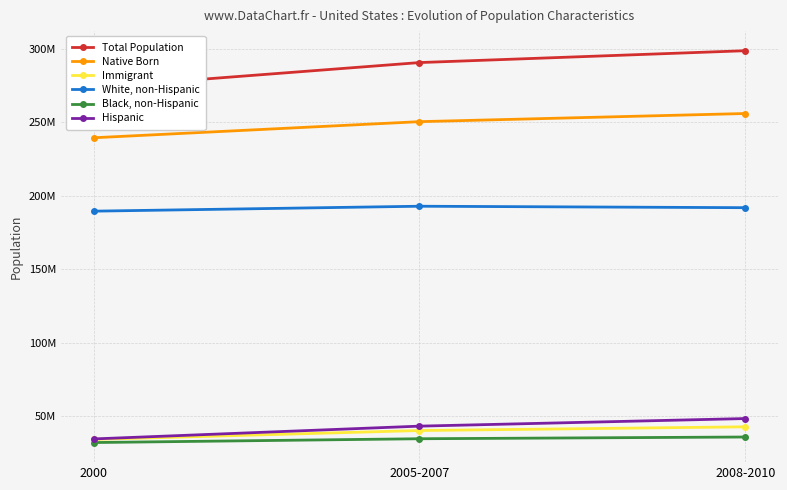

Rank the series at 2008-2010 from lowest to highest value.

Black, non-Hispanic, Immigrant, Hispanic, White, non-Hispanic, Native Born, Total Population